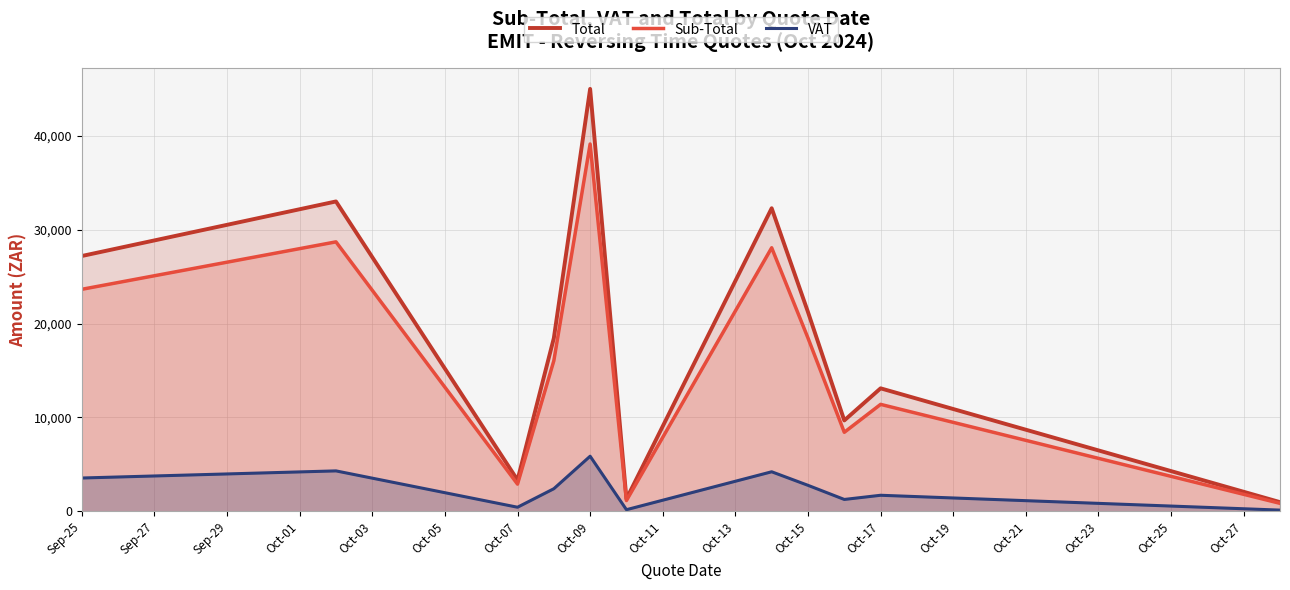

What is the minimum value for Sub-Total?

850.0